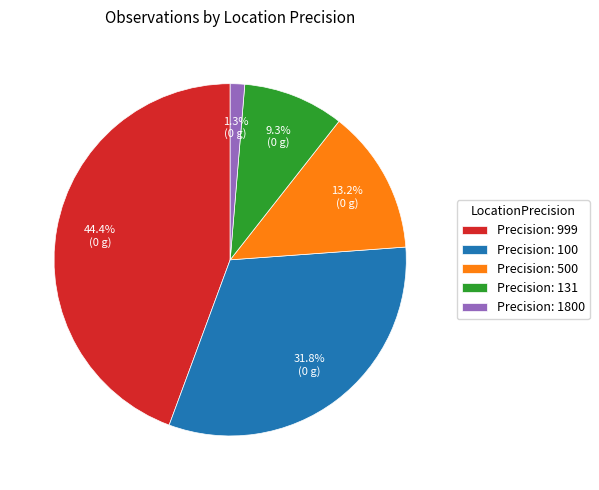

Is Precision: 500 the majority of the pie?

No